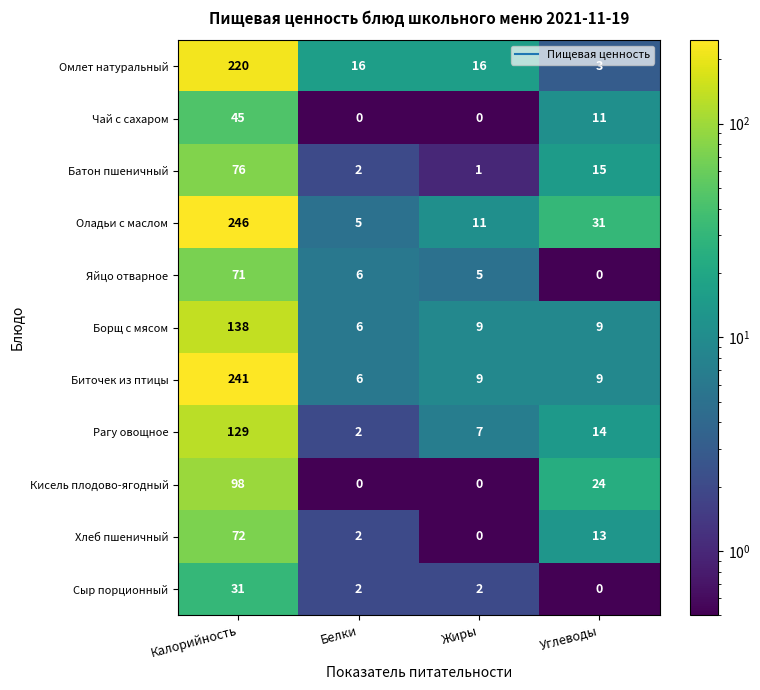

What is the lowest value of the Омлет натуральный series?

3